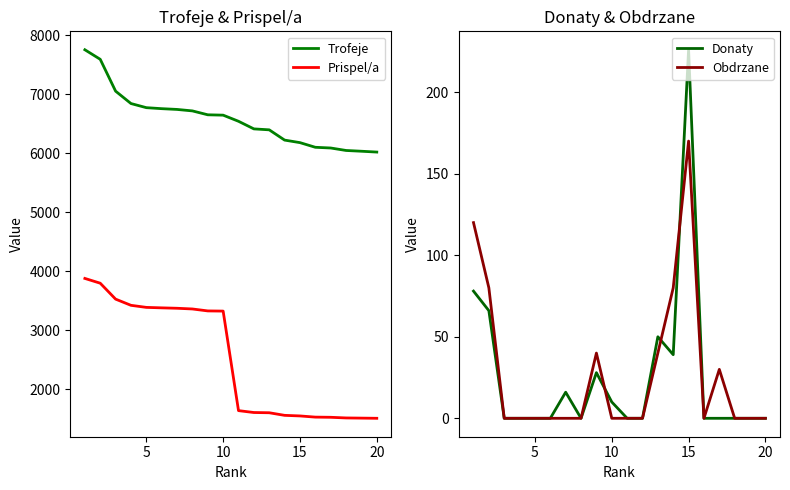

What is the lowest value of the Trofeje series?

6020